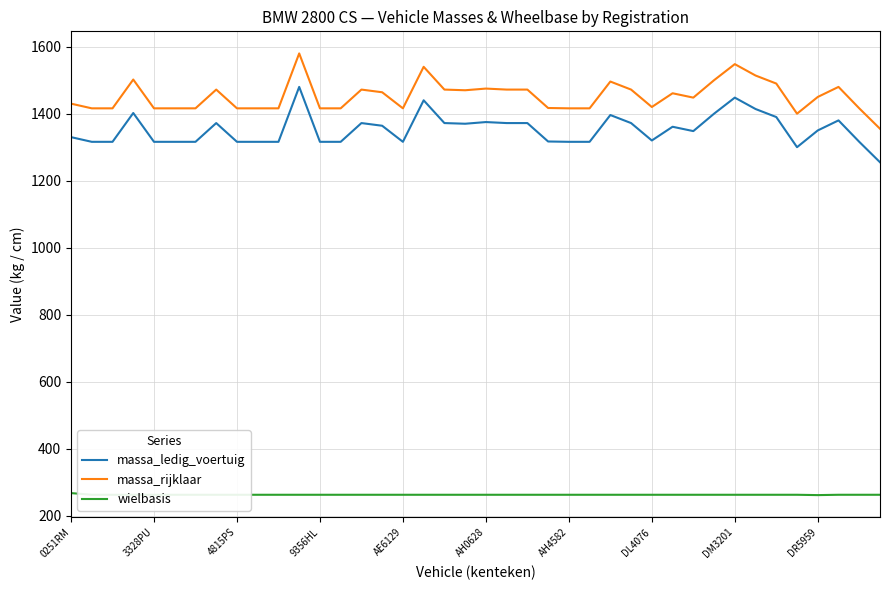

What is the difference between the maximum and minimum values in the massa_ledig_voertuig series?

225